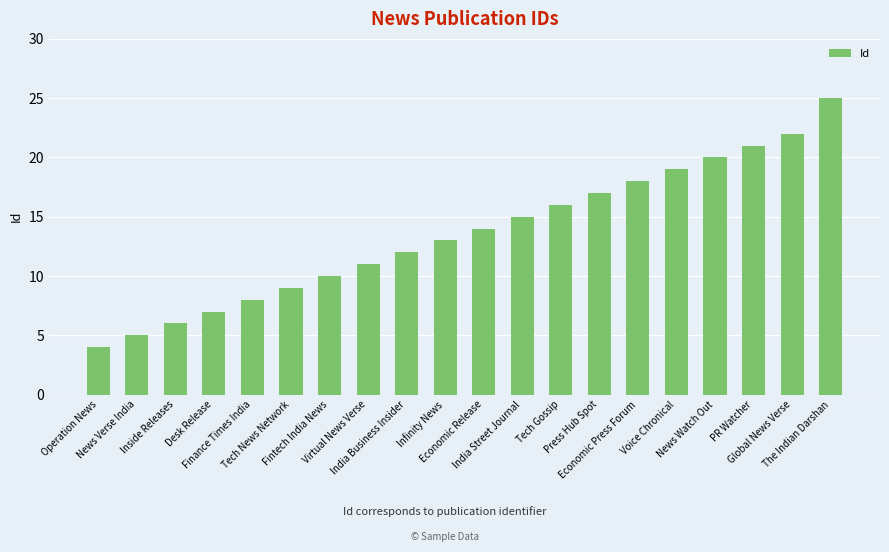

Rank the categories by value from highest to lowest.

The Indian Darshan, Global News Verse, PR Watcher, News Watch Out, Voice Chronical, Economic Press Forum, Press Hub Spot, Tech Gossip, India Street Journal, Economic Release, Infinity News, India Business Insider, Virtual News Verse, Fintech India News, Tech News Network, Finance Times India, Desk Release, Inside Releases, News Verse India, Operation News